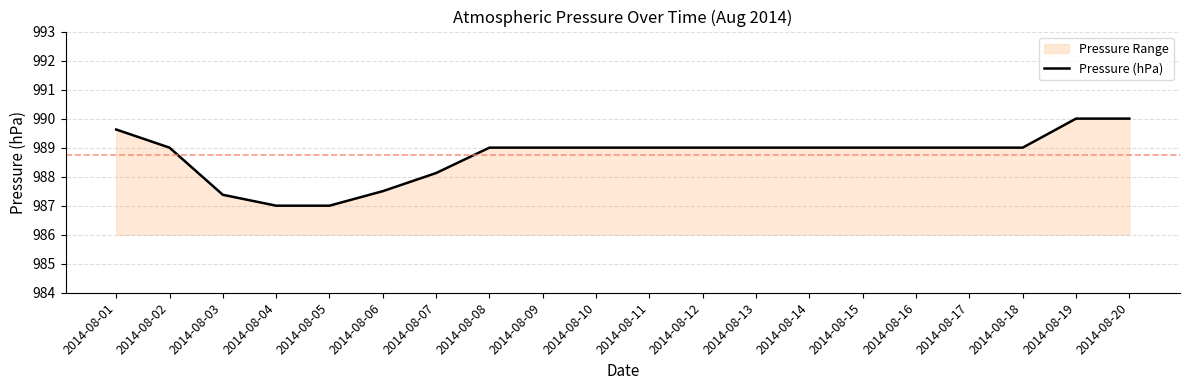

Is it true that the value at 2014-08-09 is 1292.9?

False